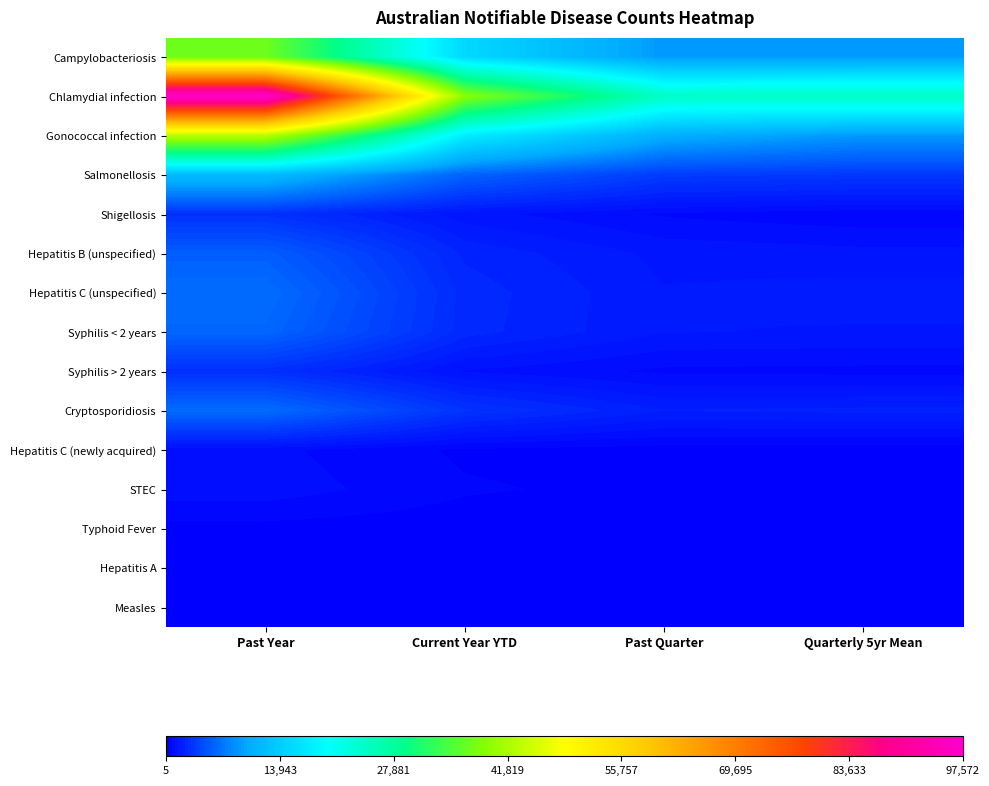

How many series are shown in this chart?

15